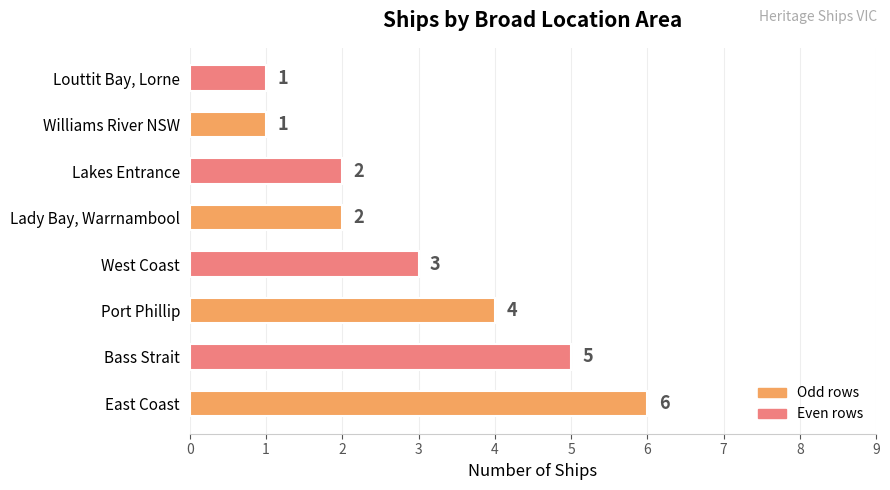

Where is the data nearest to the value 3?

West Coast